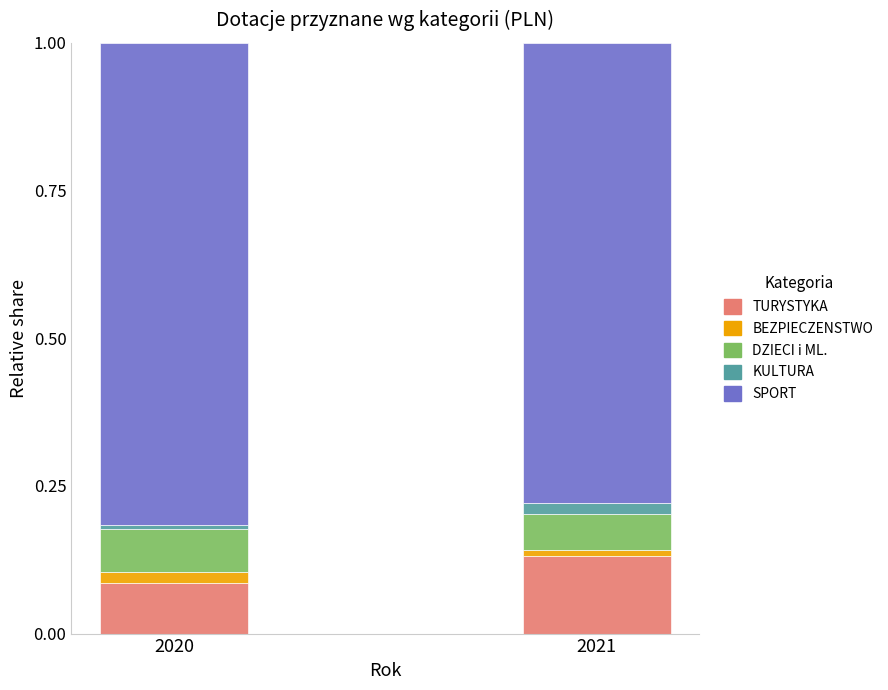

At which label does TURYSTYKA reach its peak?

2021